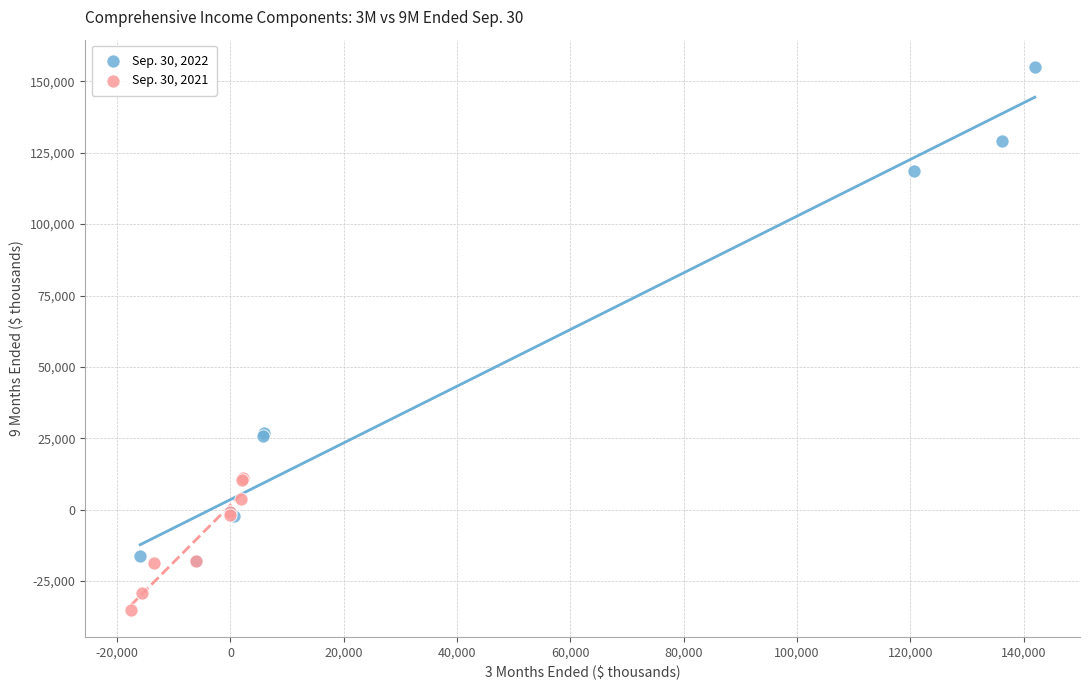

Which series has the largest Y range (max minus min)?

Sep. 30, 2022